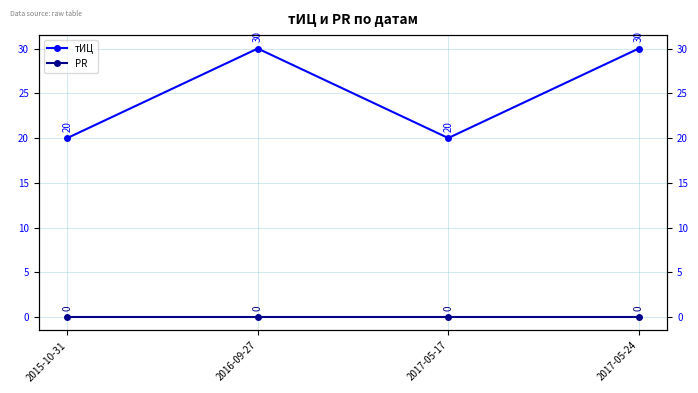

Which series changed the most between 2015-10-31 and 2016-09-27?

тИЦ